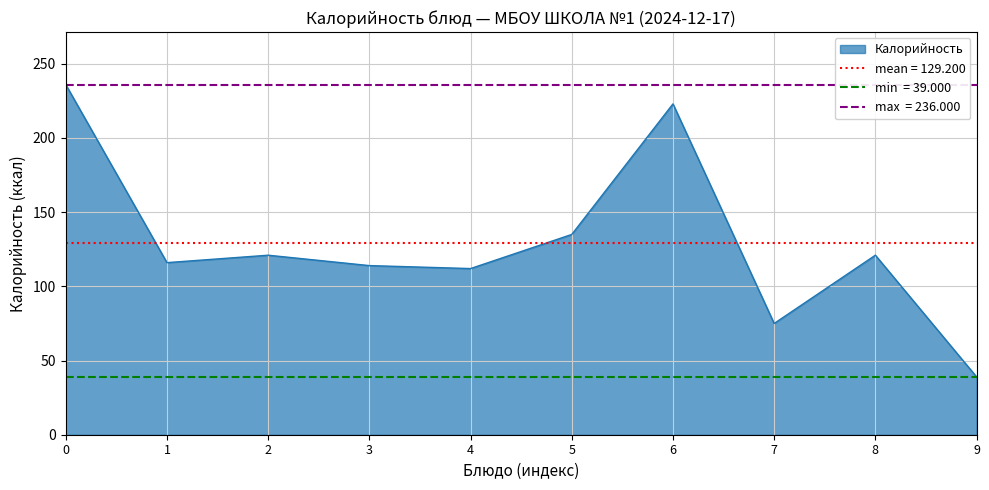

The Калорийность series shows 236 at 0. True or false?

True